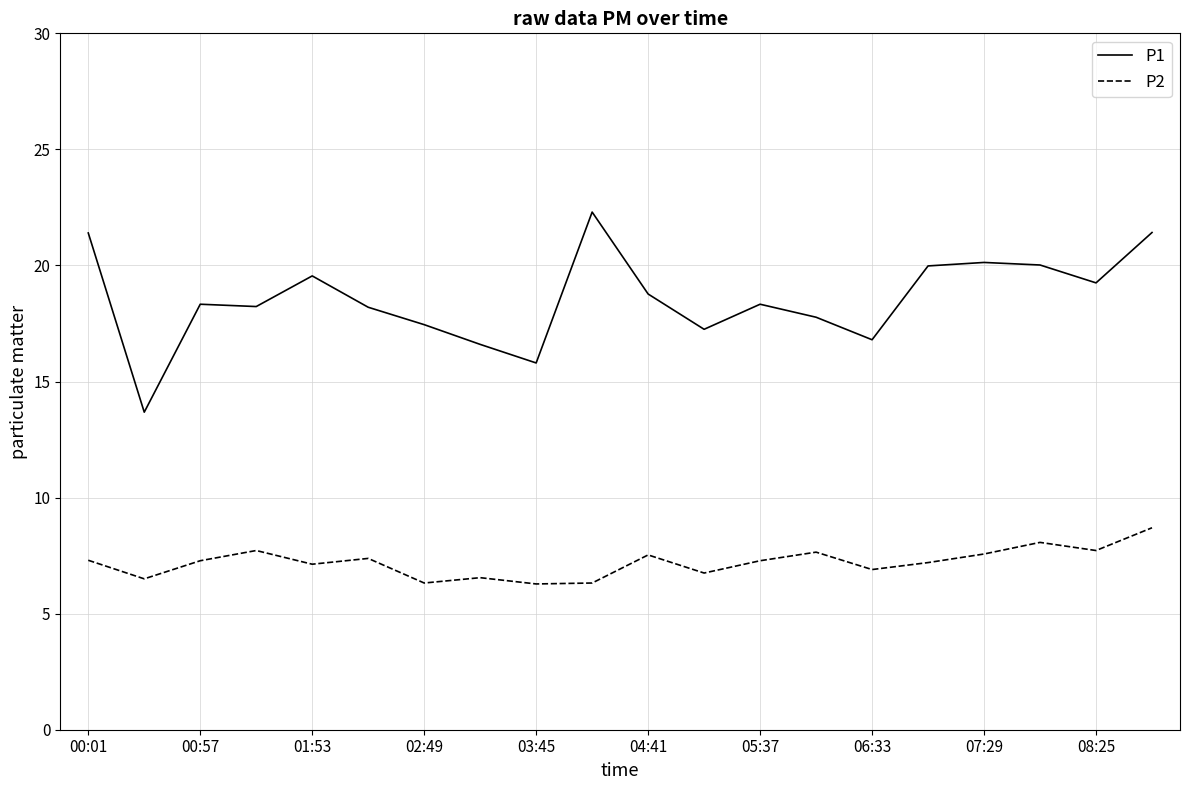

Which series has the largest total across all categories?

P1